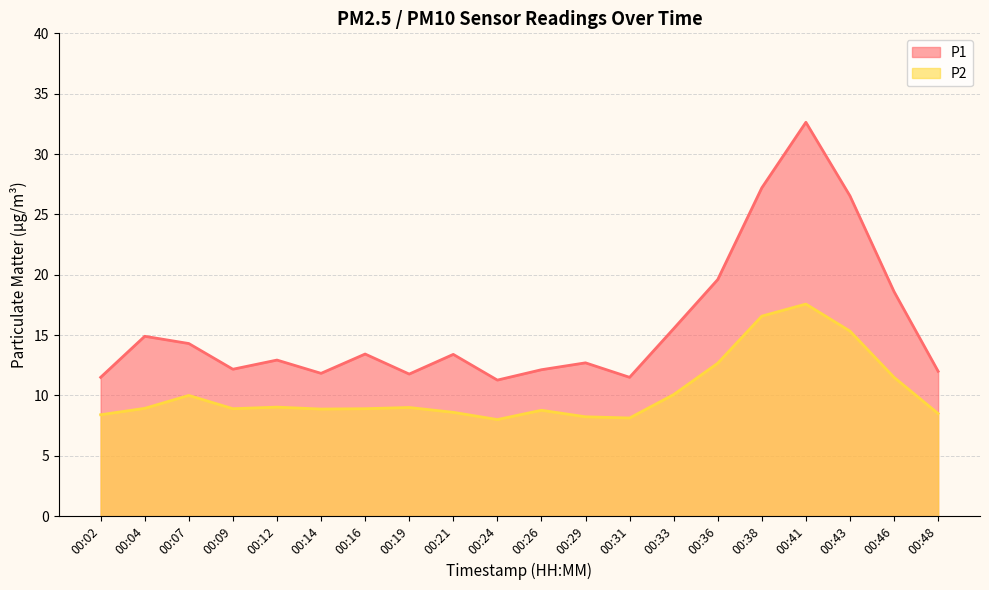

Reading left to right, what are all the values shown in this chart?

P1: 11.5	14.9	14.3	12.2	12.9	11.8	13.4	11.8	13.4	11.3	12.1	12.7	11.5	15.5	19.6	27.2	32.6	26.5	18.6	12.0
P2: 8.4	8.9	10.0	8.9	9.0	8.9	8.9	9.0	8.6	8.0	8.8	8.2	8.1	10.1	12.7	16.6	17.6	15.3	11.5	8.5